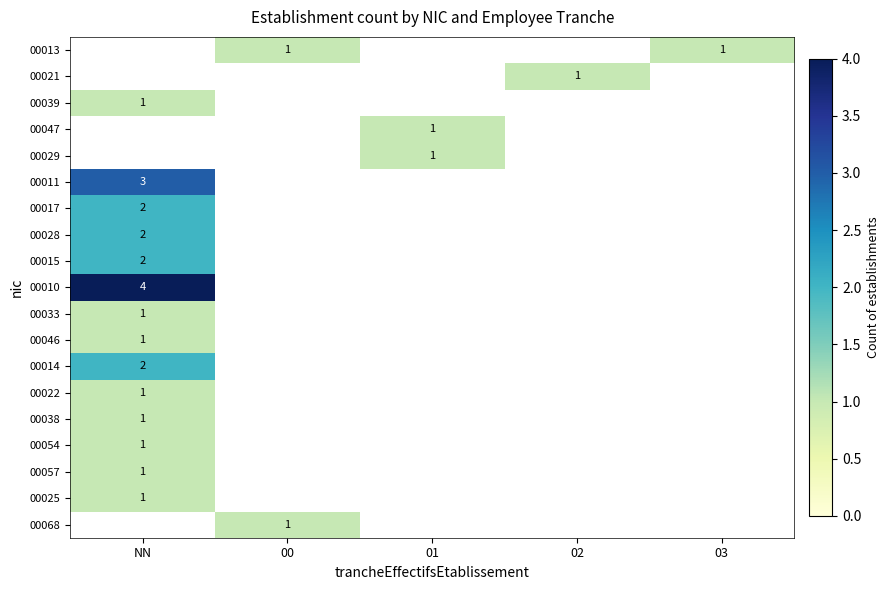

Is it true that 00029 equals 1 at 01?

True